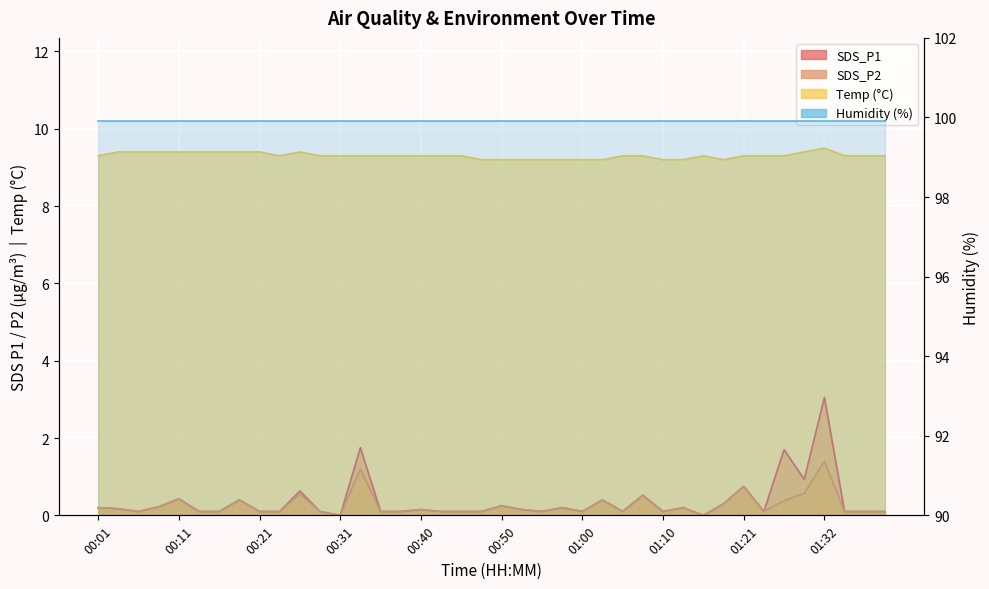

What is the label of the 21st point from the right?

00:48